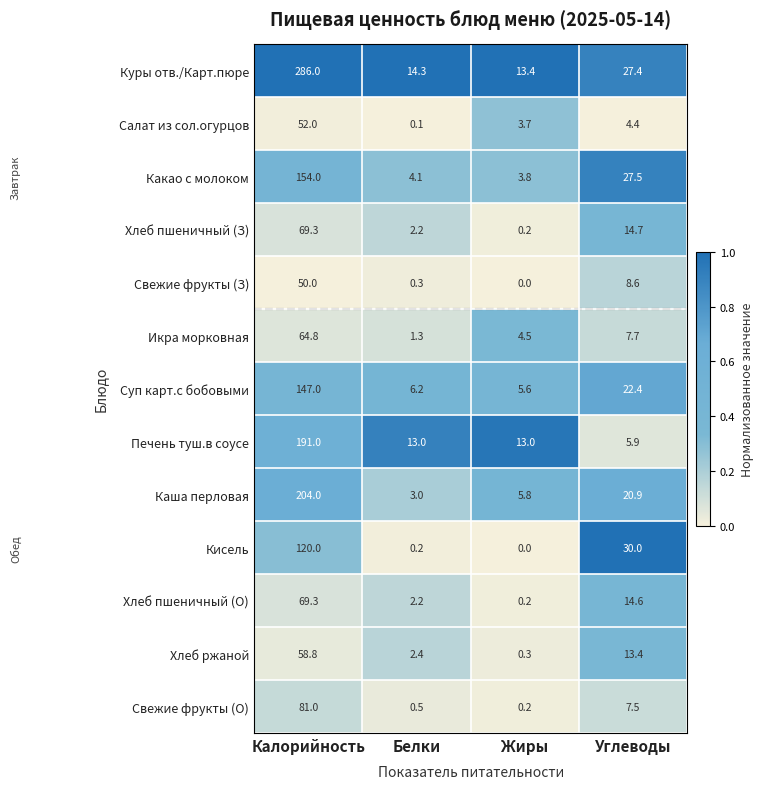

Is it true that Салат из сол.огурцов equals 7.8 at Углеводы?

False